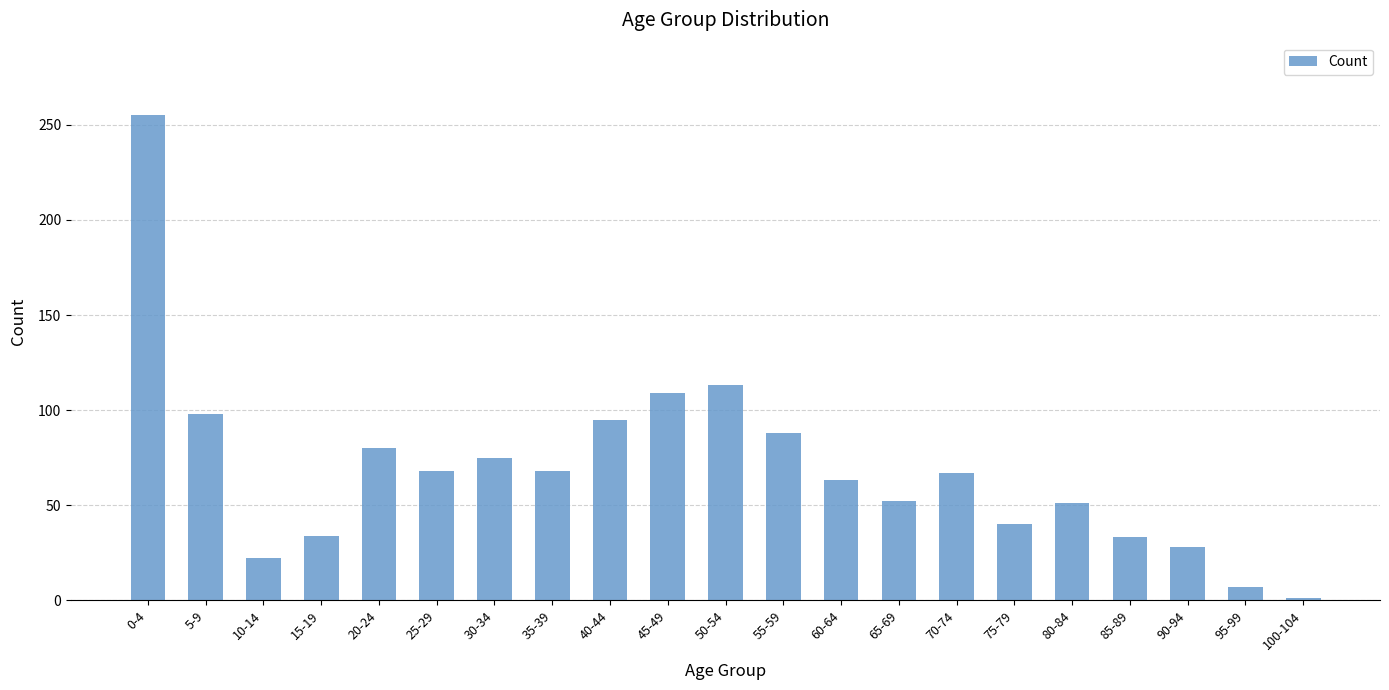

What position from the left is 55-59?

12